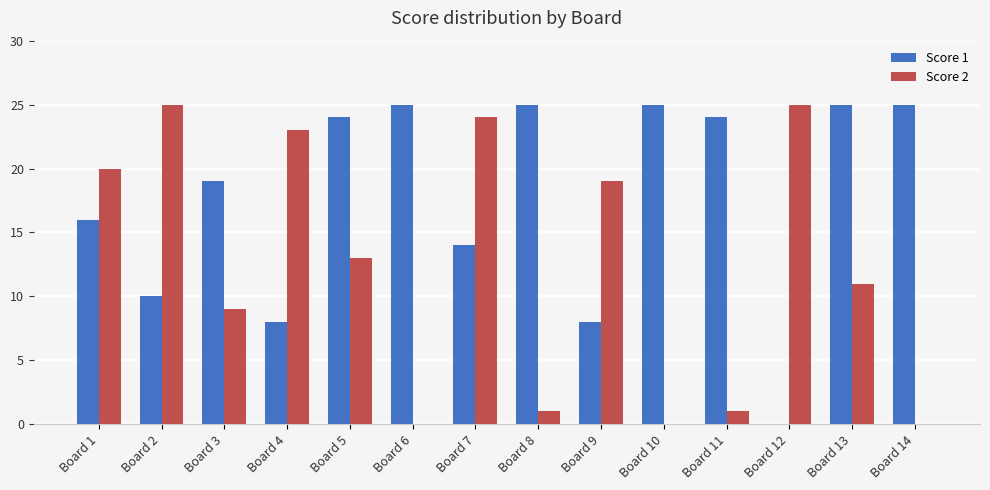

Which series changed the most between Board 7 and Board 10?

Score 2